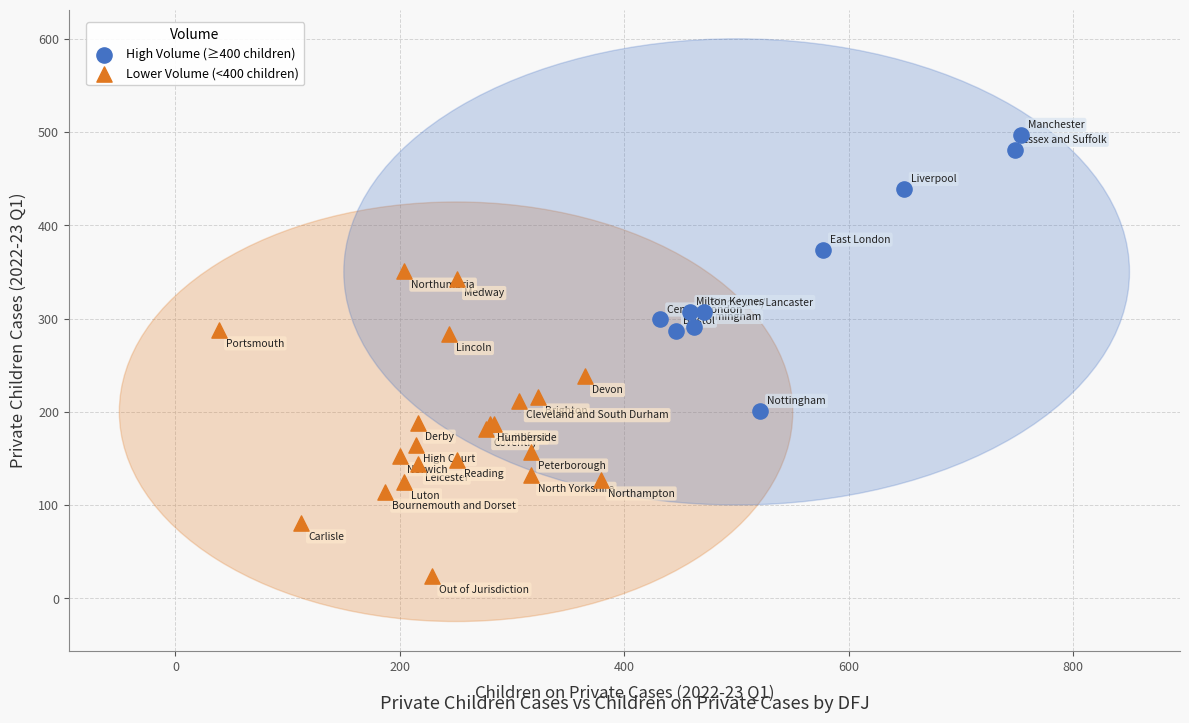

Which series contains the lowest Y value?

Lower Volume (<400 children)